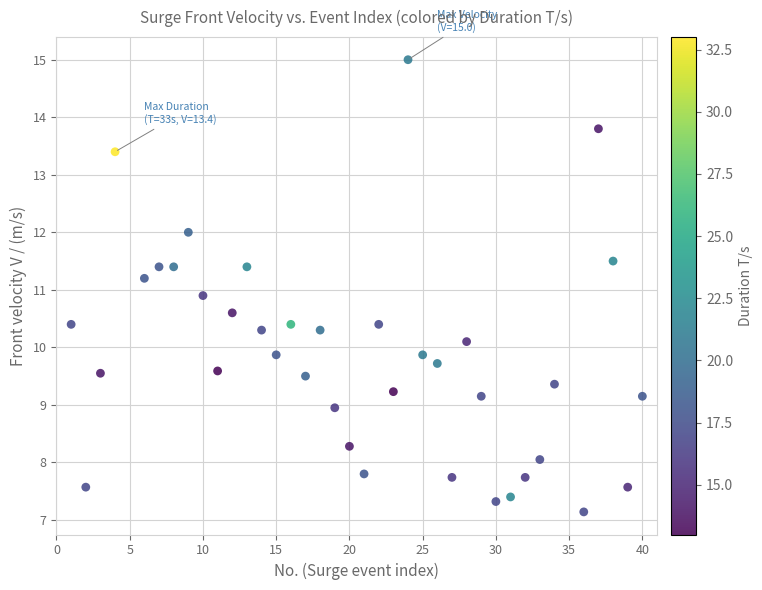

What is the range of Y values (max minus min)?

7.9